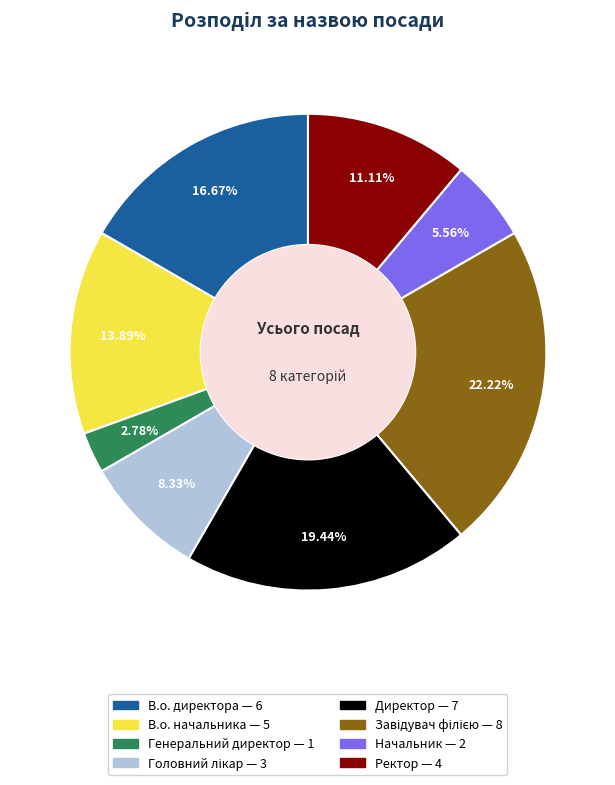

To the nearest percent, what is the difference between the largest and smallest slice percentages?

19%